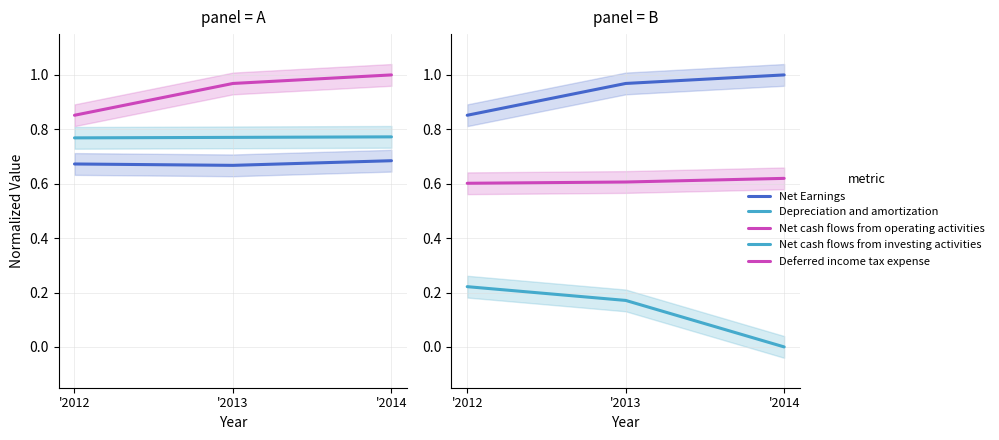

Is the value of Net Earnings at '2014 greater than the value of Depreciation and amortization at '2012?

No